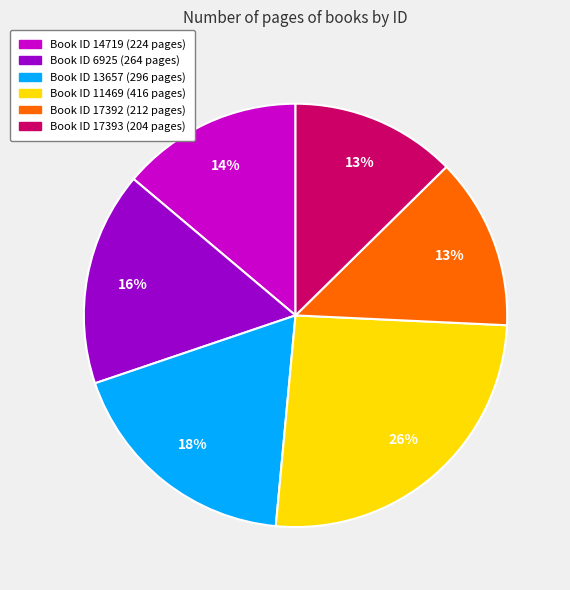

Does any single category account for the majority?

No